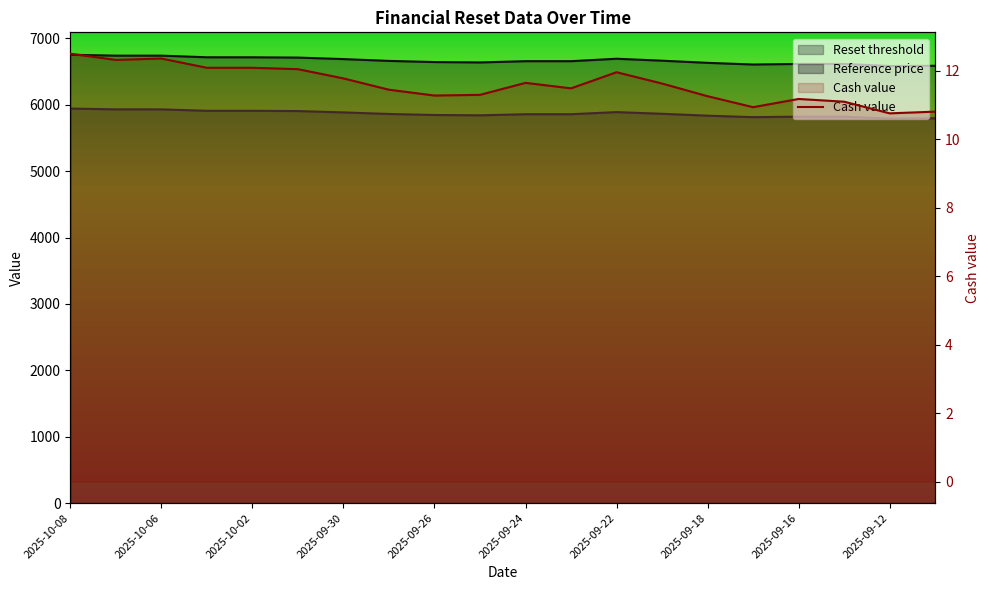

Approximately how many times larger is the value at 2025-09-26 compared to 2025-09-30?

1.0